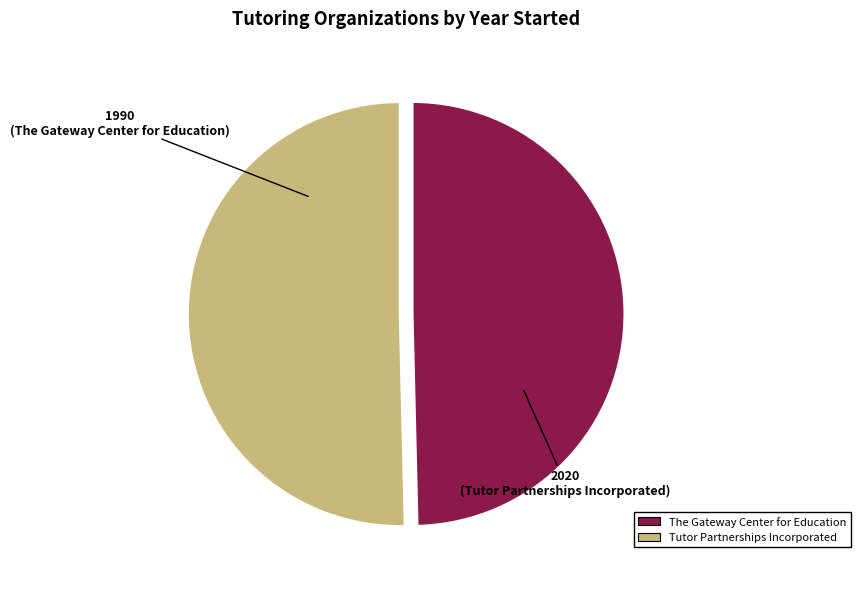

Approximately how many times larger is the value at The Gateway Center for Education compared to Tutor Partnerships Incorporated?

1.0